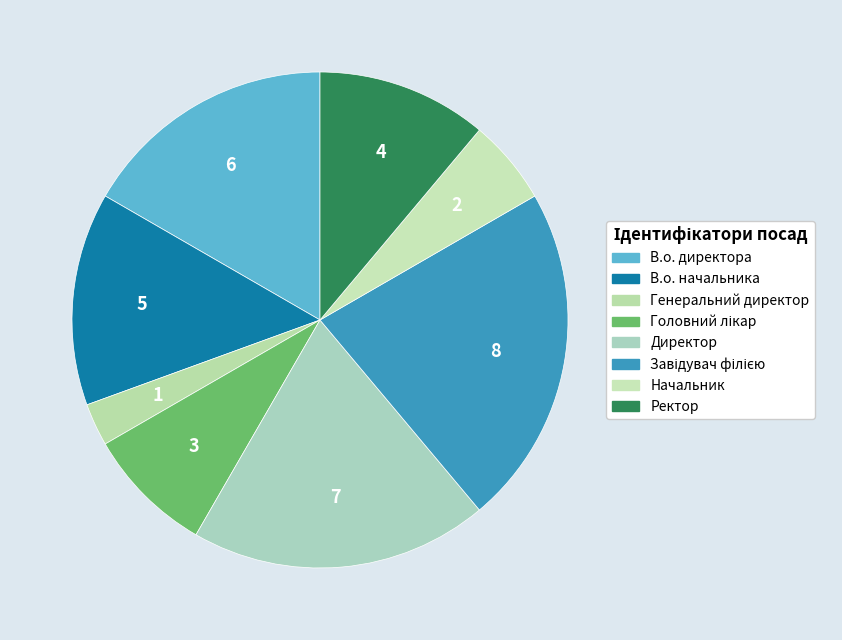

Count the number of slices in the pie.

8